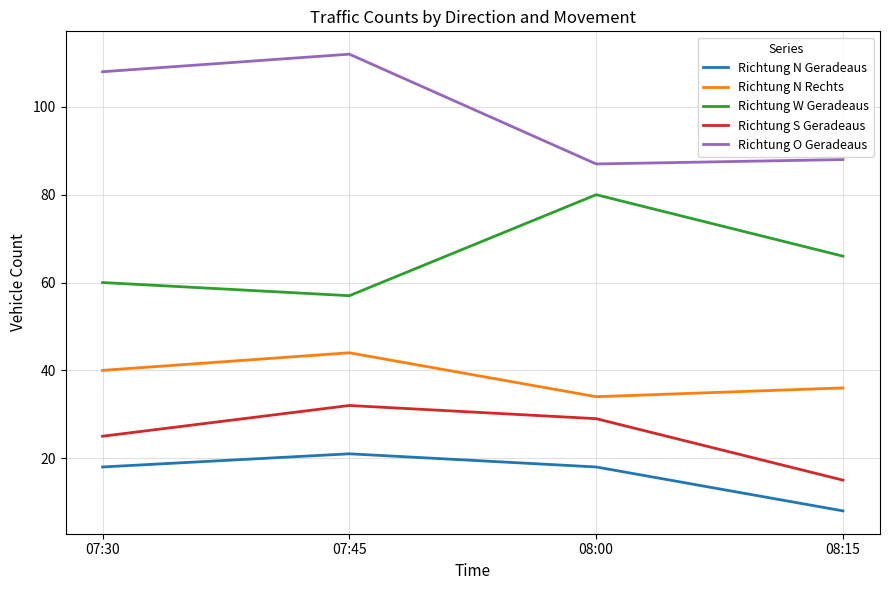

Where is the first local maximum for Richtung S Geradeaus?

07:45